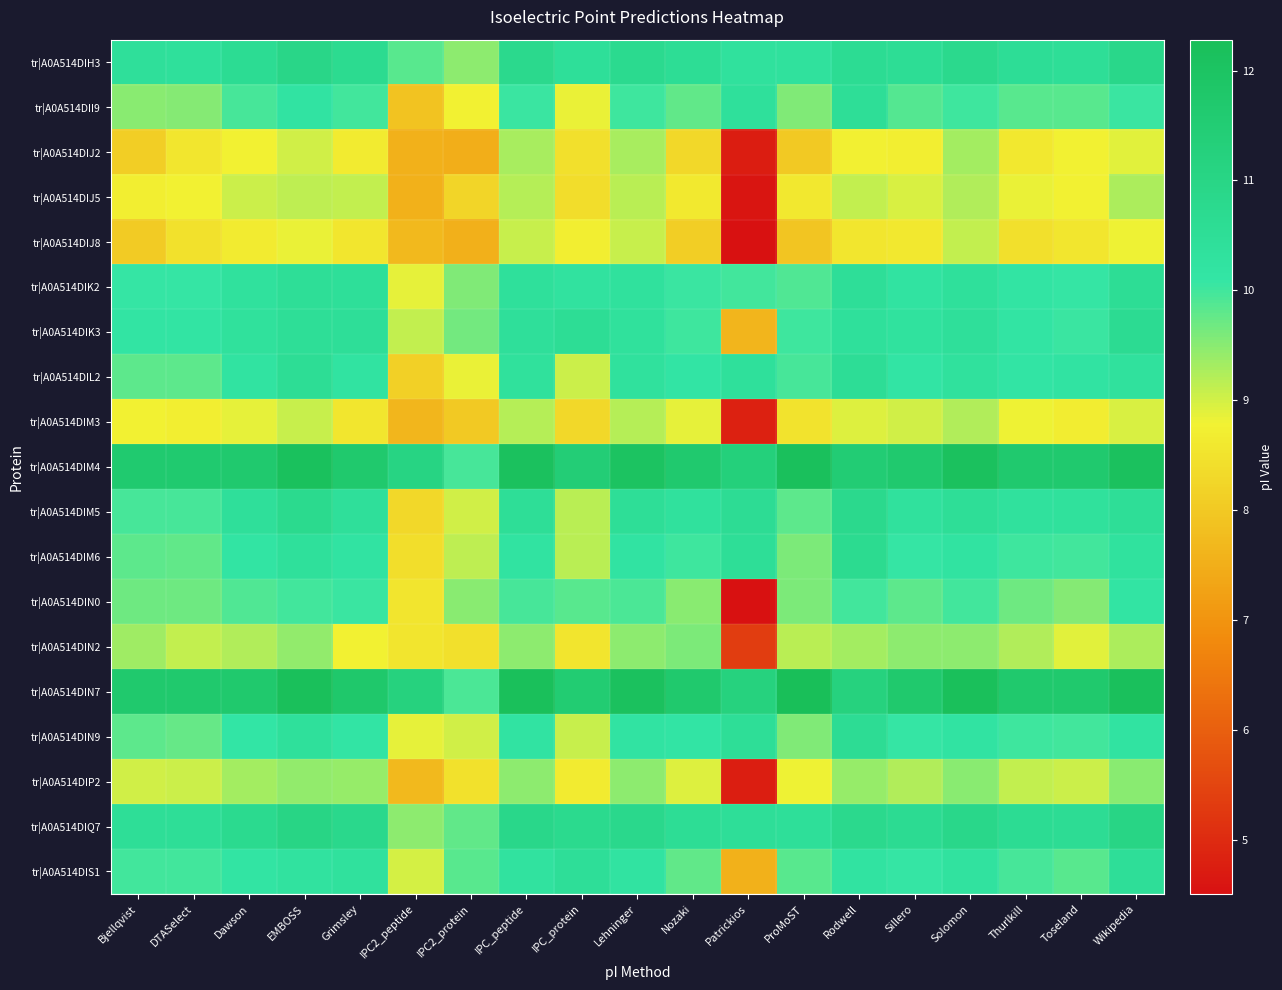

List the series in order of their peak value, highest first.

tr|A0A514DIN7, tr|A0A514DIM4, tr|A0A514DIQ7, tr|A0A514DIH3, tr|A0A514DIM5, tr|A0A514DIM6, tr|A0A514DIK3, tr|A0A514DIN9, tr|A0A514DIK2, tr|A0A514DIL2, tr|A0A514DII9, tr|A0A514DIS1, tr|A0A514DIN0, tr|A0A514DIN2, tr|A0A514DIP2, tr|A0A514DIJ2, tr|A0A514DIJ5, tr|A0A514DIM3, tr|A0A514DIJ8